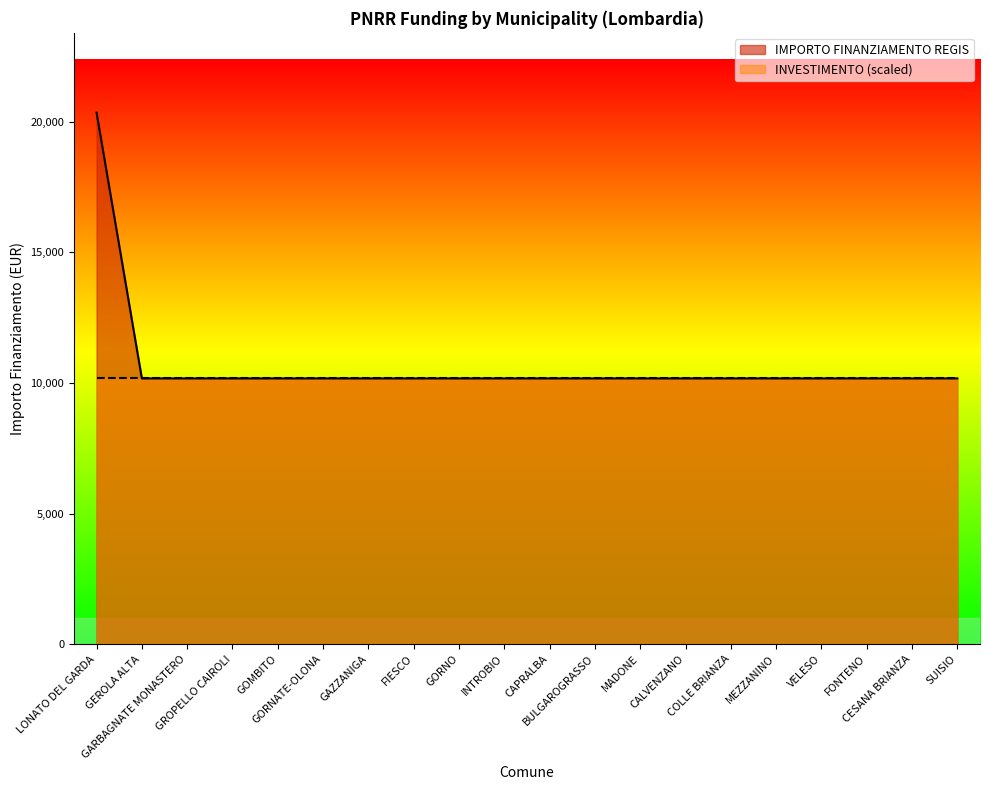

Reading left to right, transcribe all the data shown in this chart.

LONATO DEL GARDA=20344	GEROLA ALTA=10172	GARBAGNATE MONASTERO=10172	GROPELLO CAIROLI=10172	GOMBITO=10172	GORNATE-OLONA=10172	GAZZANIGA=10172	FIESCO=10172	GORNO=10172	INTROBIO=10172	CAPRALBA=10172	BULGAROGRASSO=10172	MADONE=10172	CALVENZANO=10172	COLLE BRIANZA=10172	MEZZANINO=10172	VELESO=10172	FONTENO=10172	CESANA BRIANZA=10172	SUISIO=10172